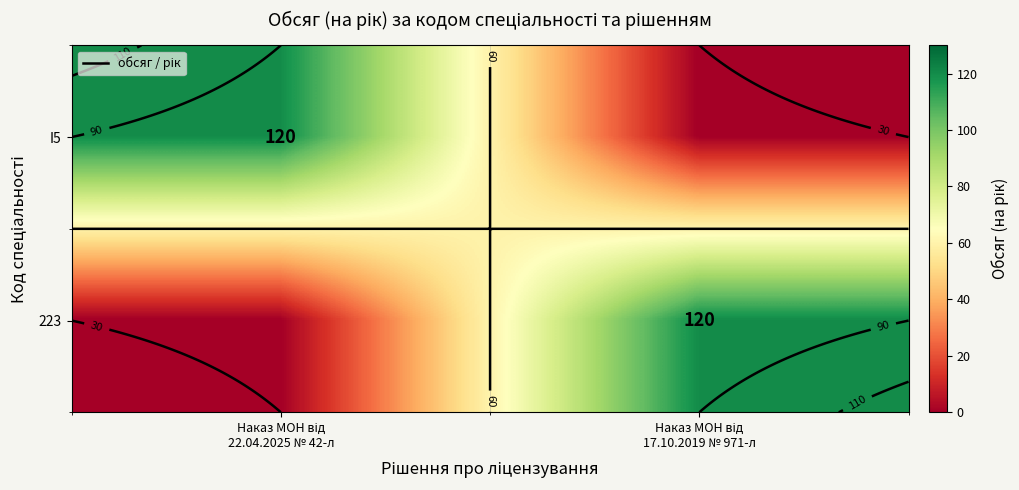

What is the sum of all 223 values?

120